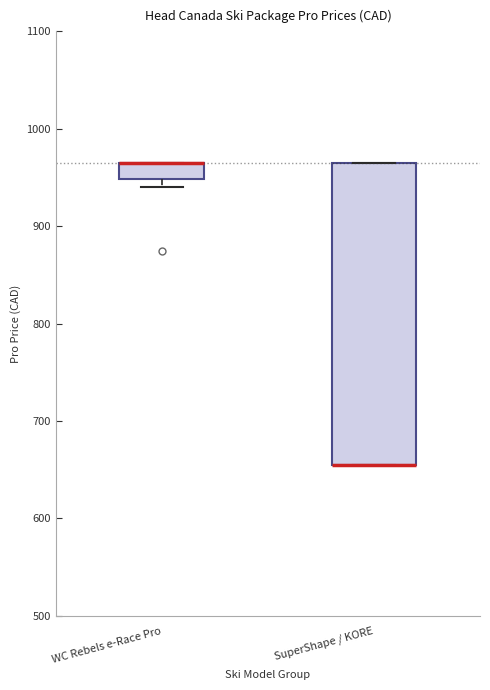

Which box is the tallest, from its lower edge to its upper edge?

SuperShape / KORE